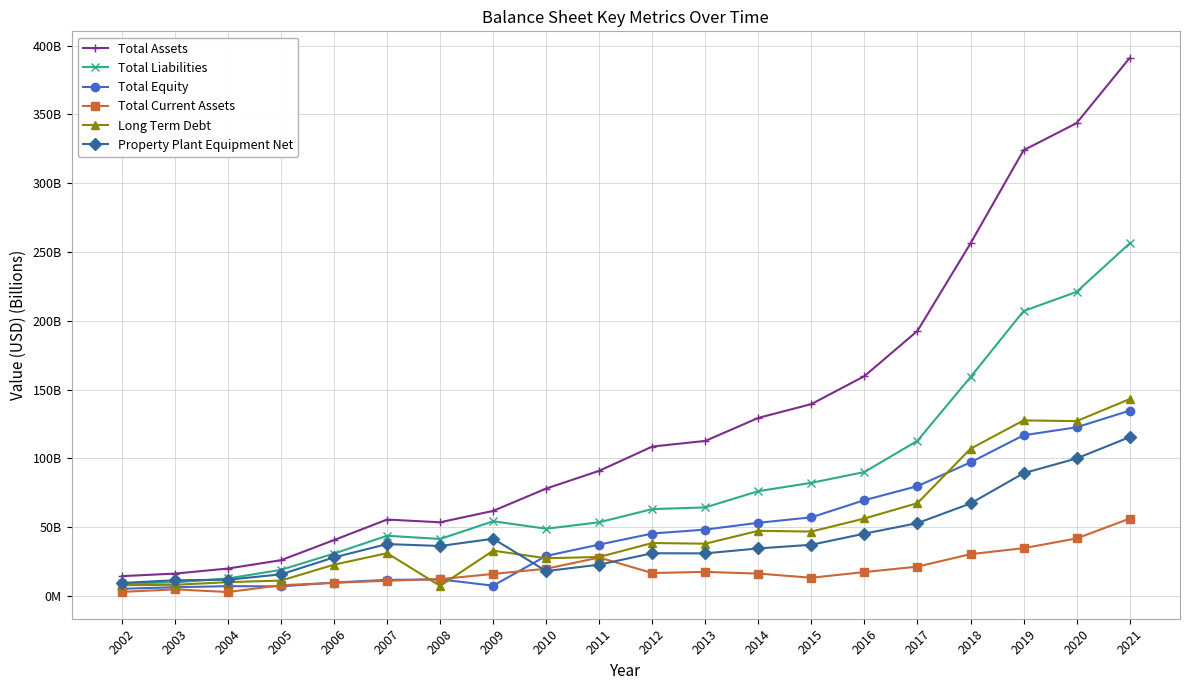

What is the sum of the Property Plant Equipment Net values at 2016 and 2010?

63.5